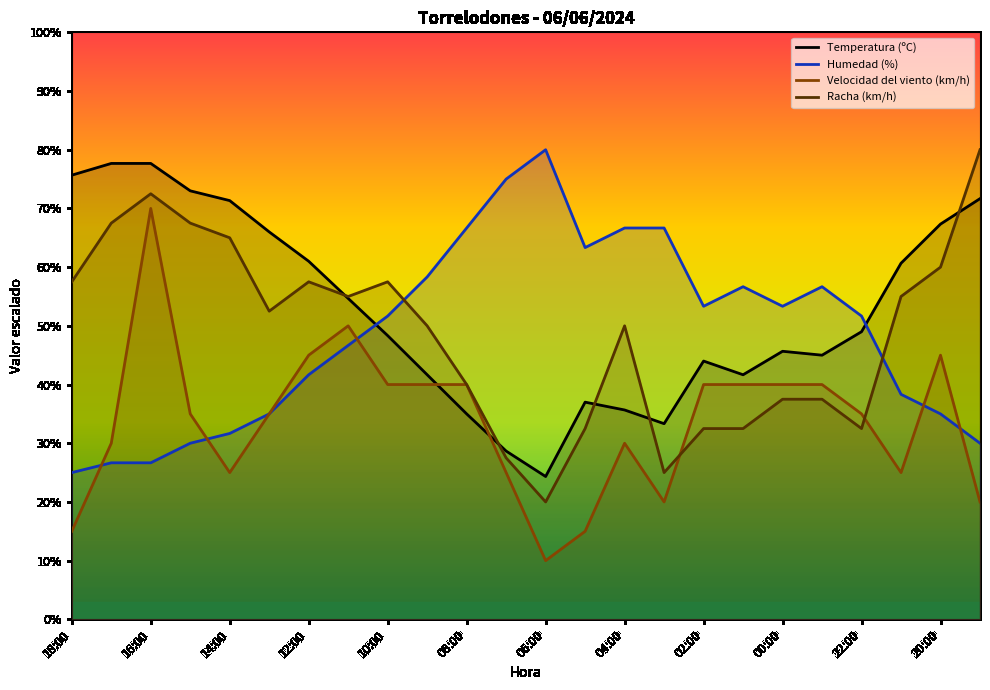

What is the sum of all Racha (km/h) values?

1165.0